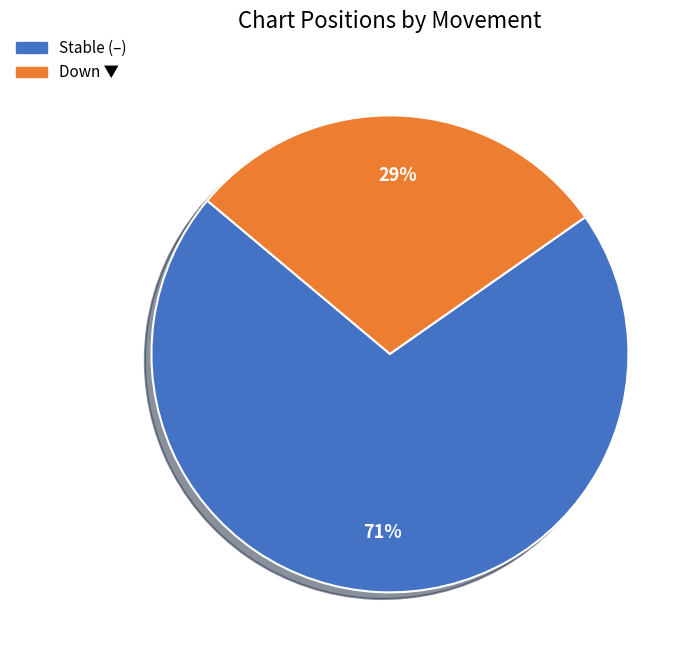

To the nearest percent, what is the average slice percentage?

50%